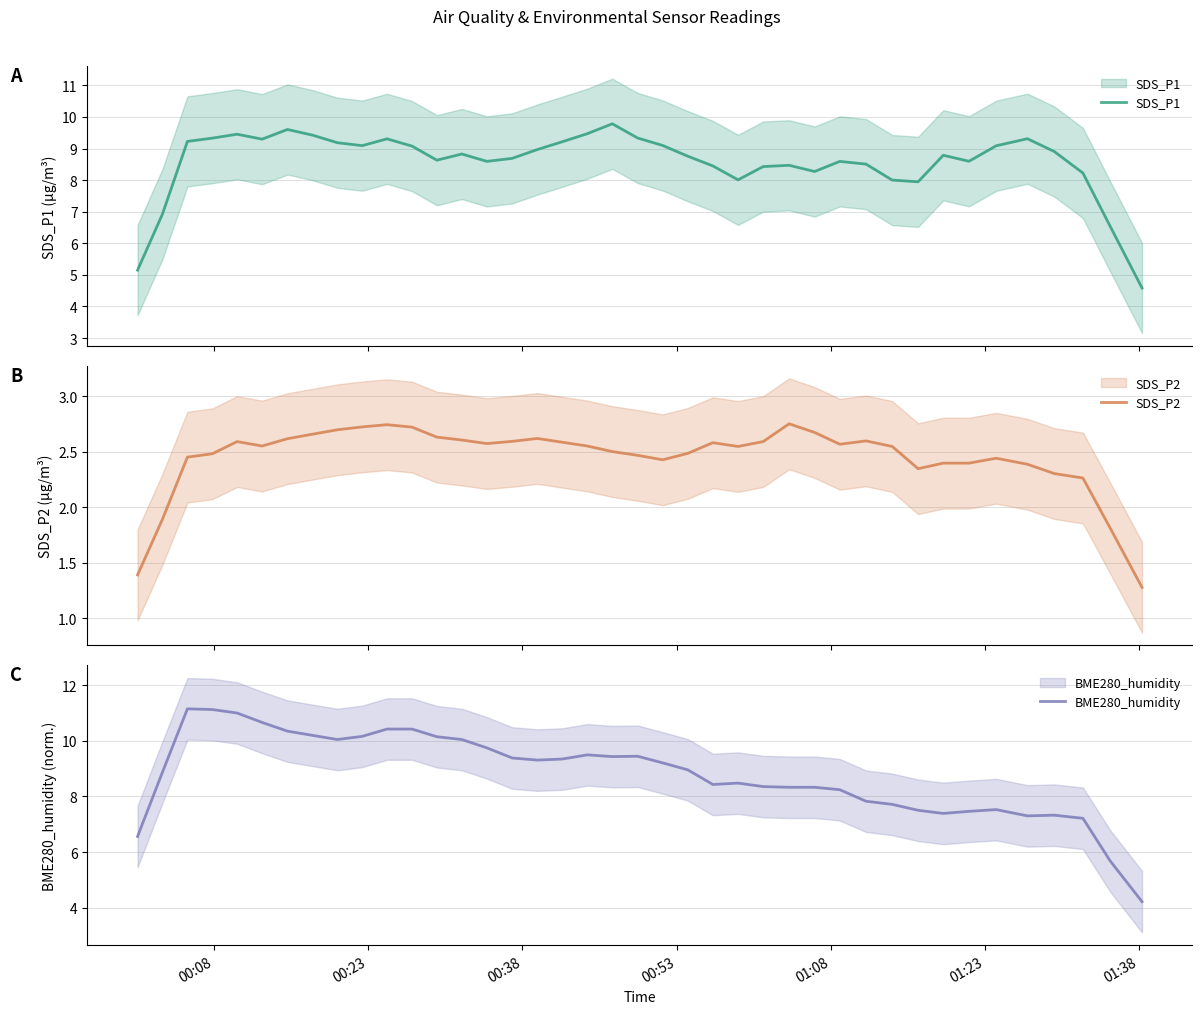

The value of SDS_P1 at 21 is 2.4. True or false?

False